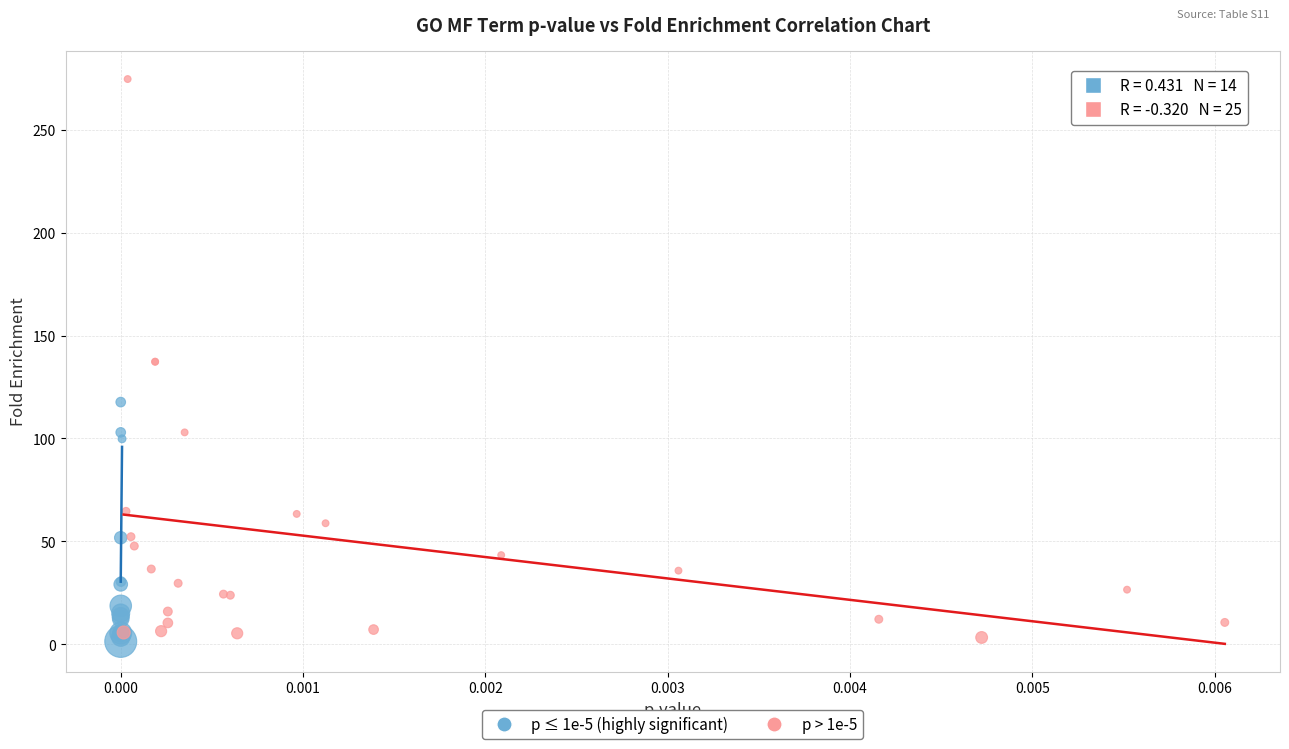

Which series has the widest spread of Y values?

p > 1e-5